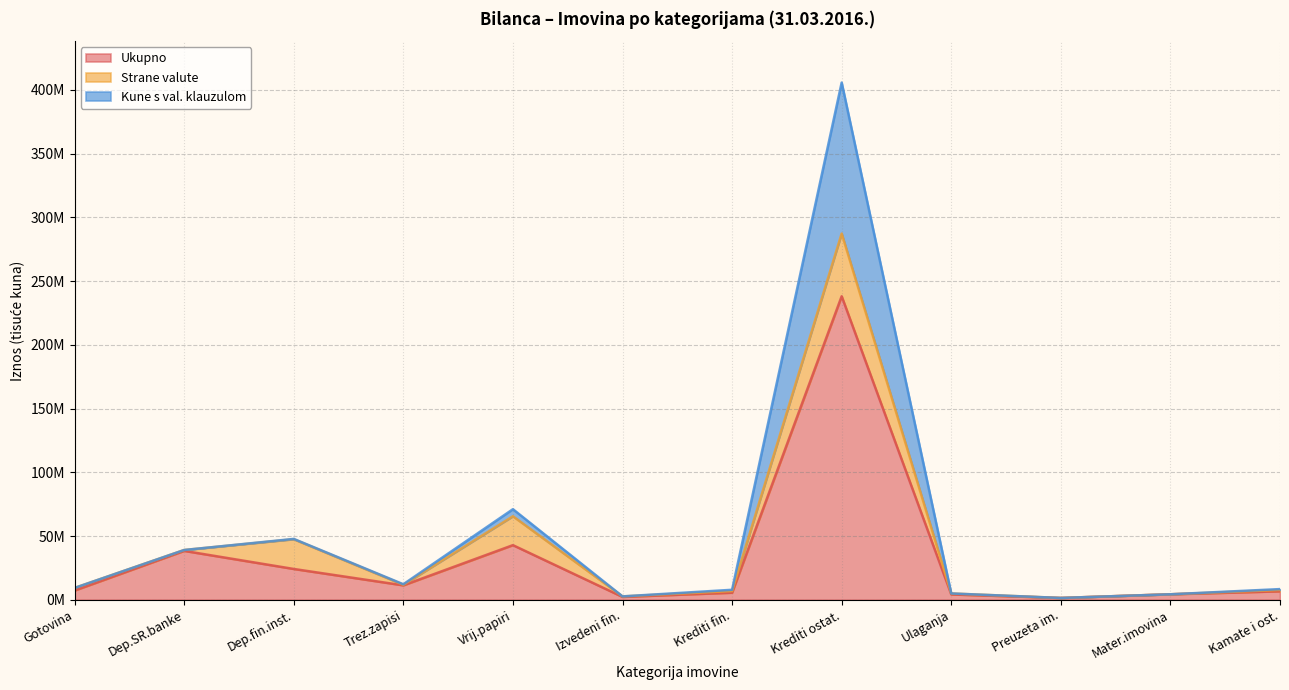

Does the chart have visible grid lines?

Yes